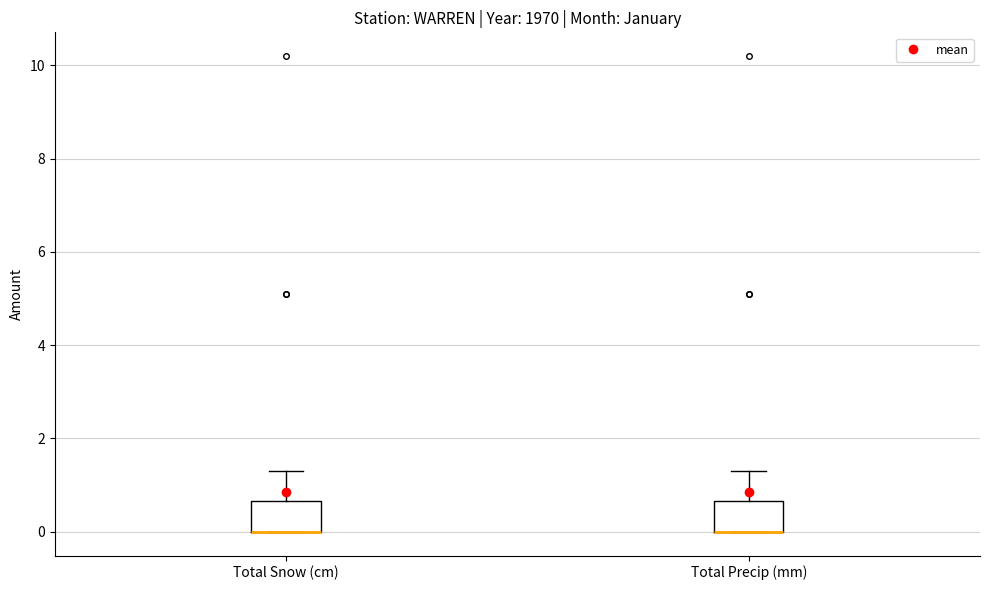

Where does the upper whisker of the box for Total Snow (cm) end on the y-axis? The values are not printed on the chart, so give them approximately, as read against the axis.

1.4